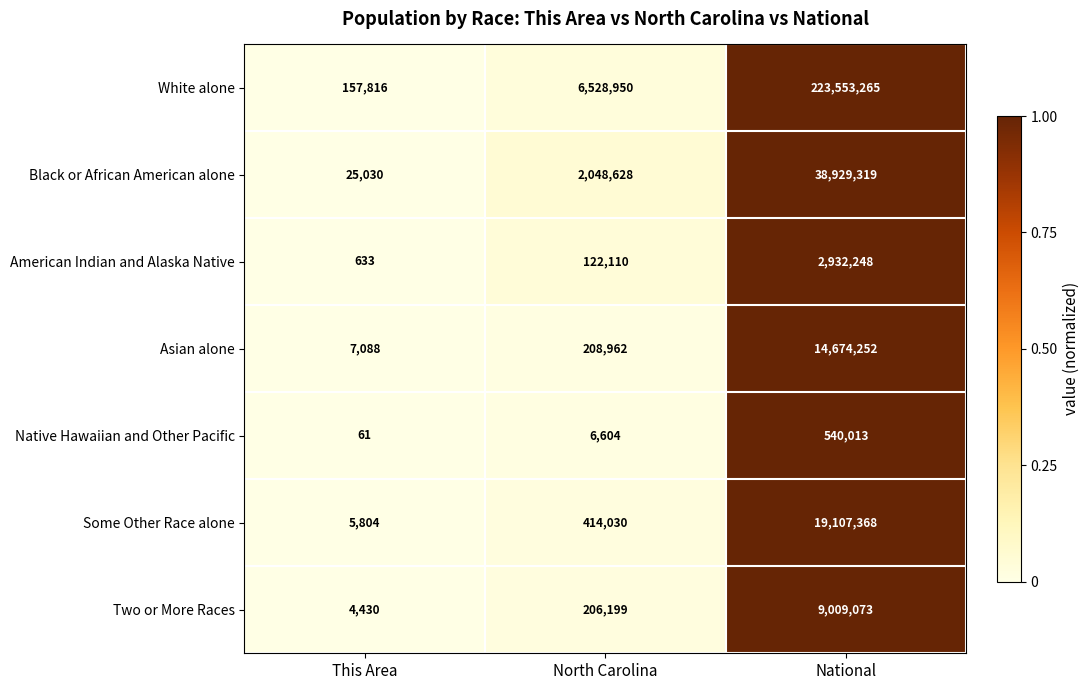

Is the value of Two or More Races at This Area greater than the value of American Indian and Alaska Native at This Area?

Yes